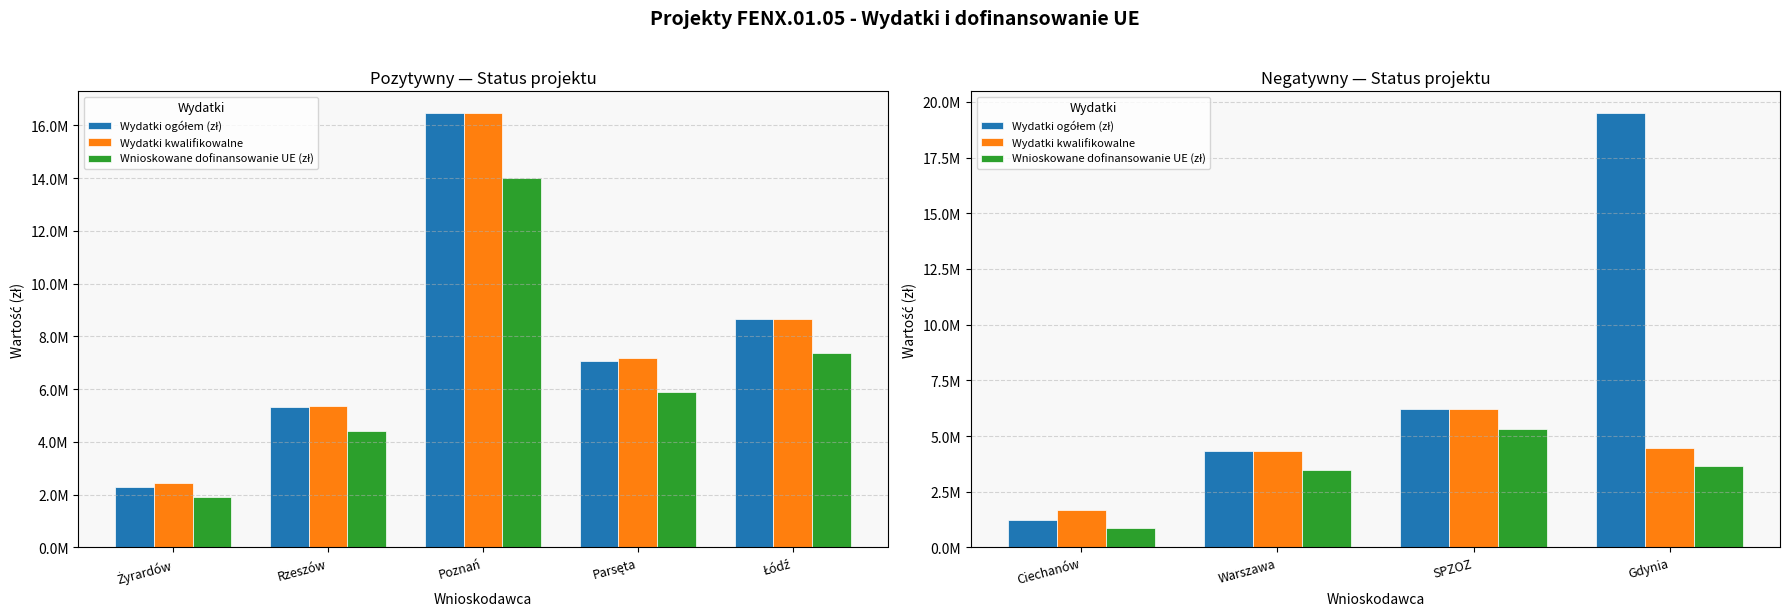

List the series in order of their peak value, highest first.

Wydatki ogółem (zł), Wydatki kwalifikowalne, Wnioskowane dofinansowanie UE (zł)